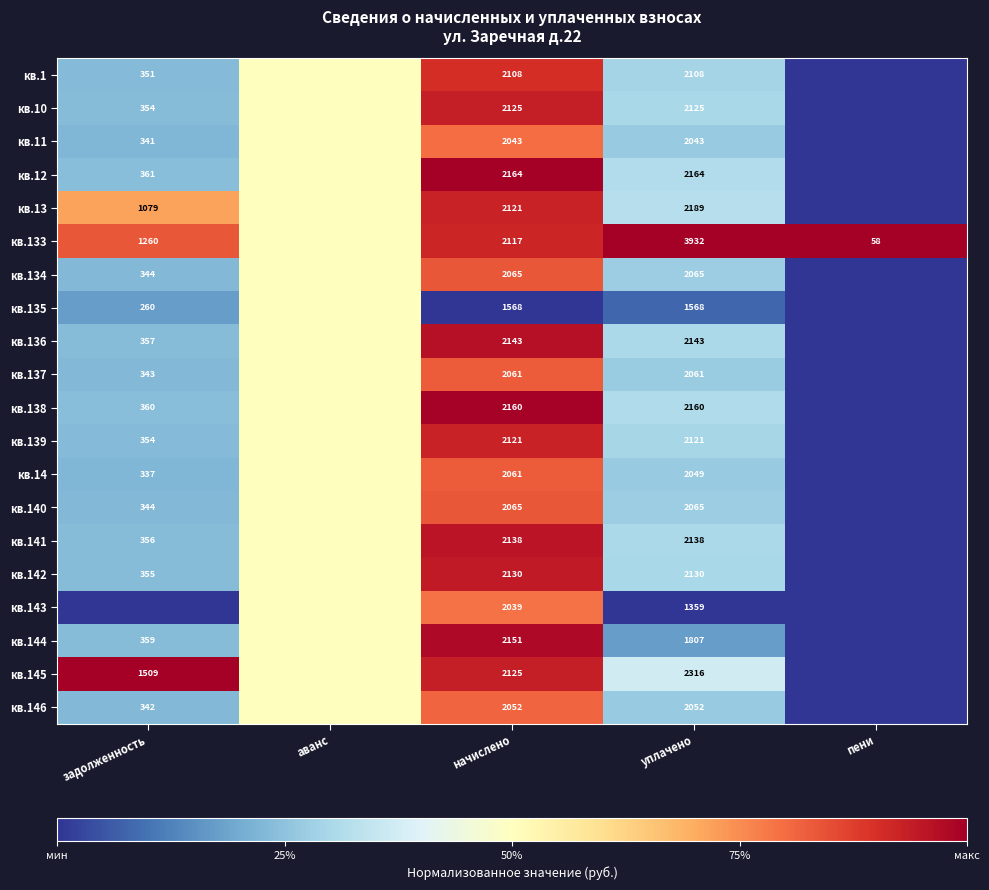

What is the difference between the highest and lowest values at уплачено?

2573.0